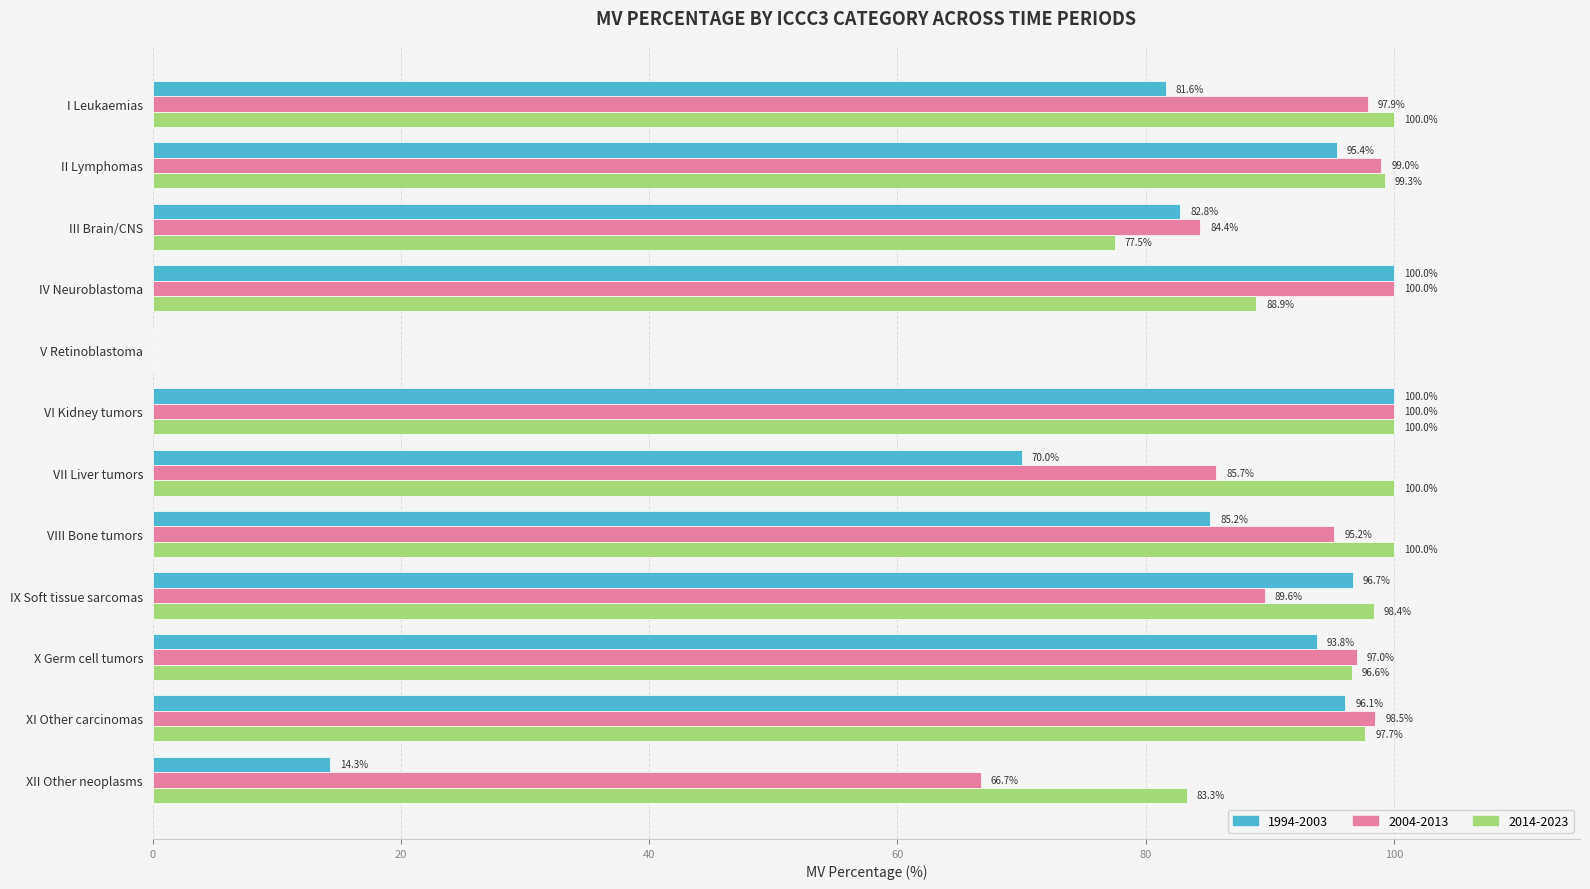

What is the highest value of the 2014-2023 series?

100.0